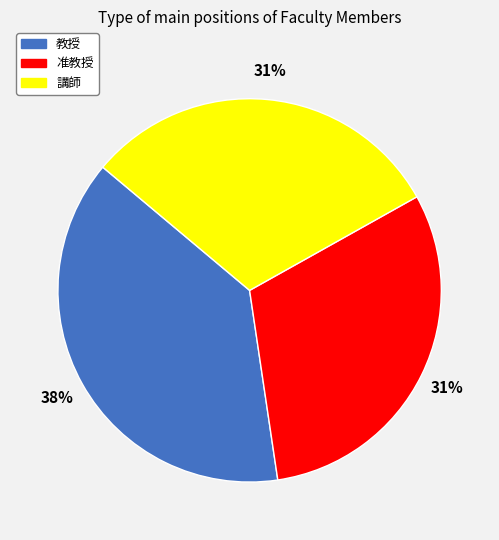

What is the ratio of the value at 教授 to the value at 准教授?

1.2